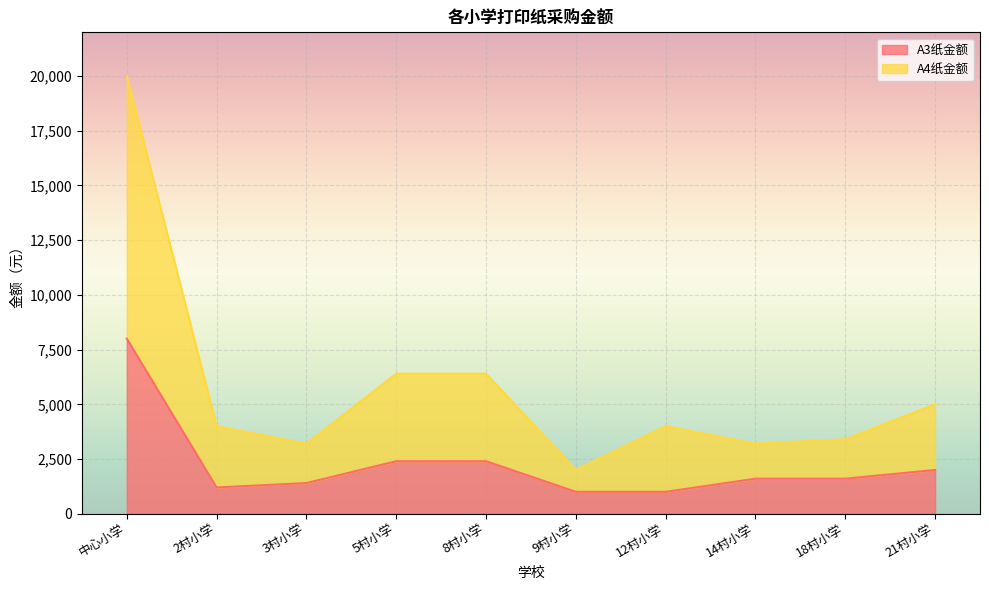

At which category does A4纸金额 reach its first local peak?

12村小学